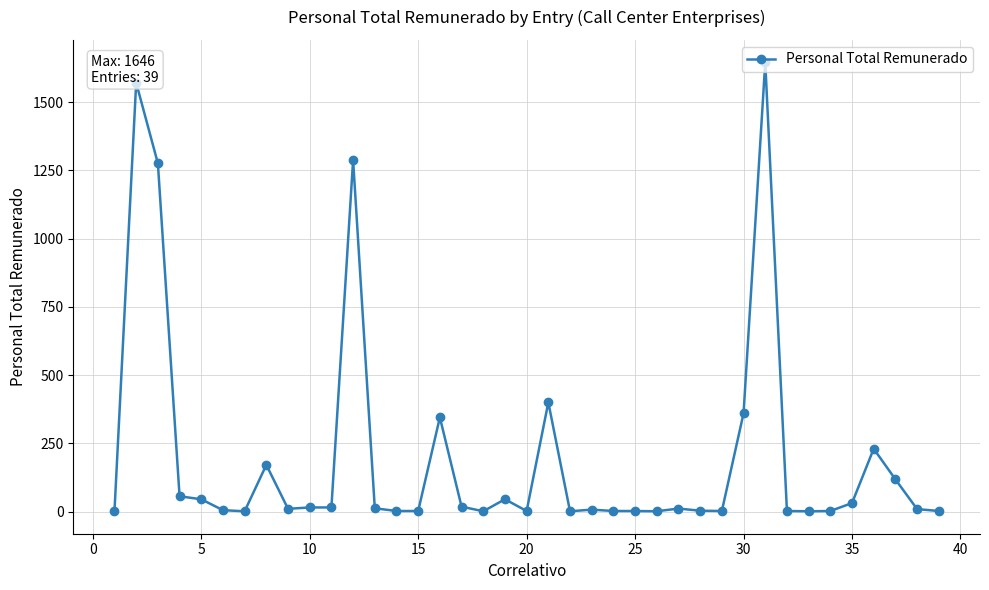

What is the maximum value shown in the chart?

1646